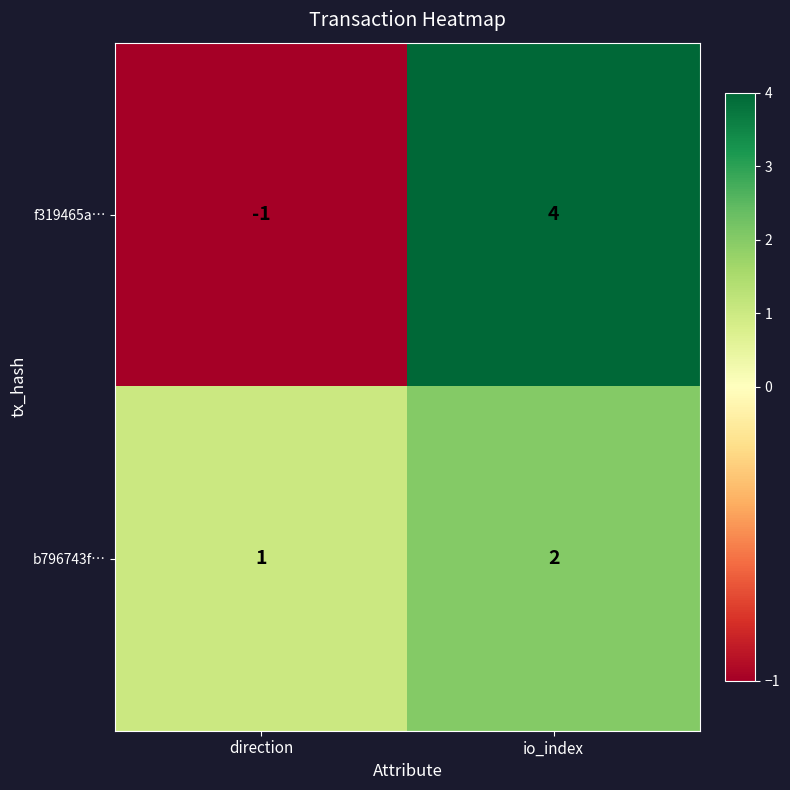

Is it true that f319465a… equals -1 at direction?

True